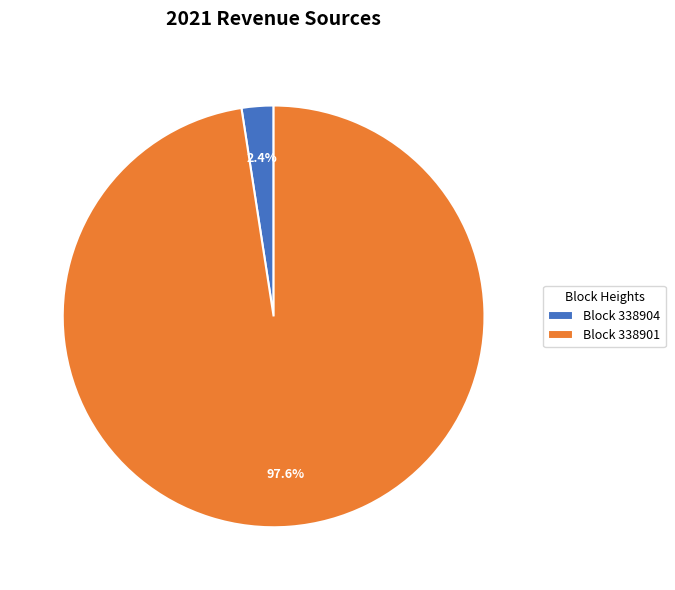

Between Block 338904 and Block 338901, which is larger?

Block 338901